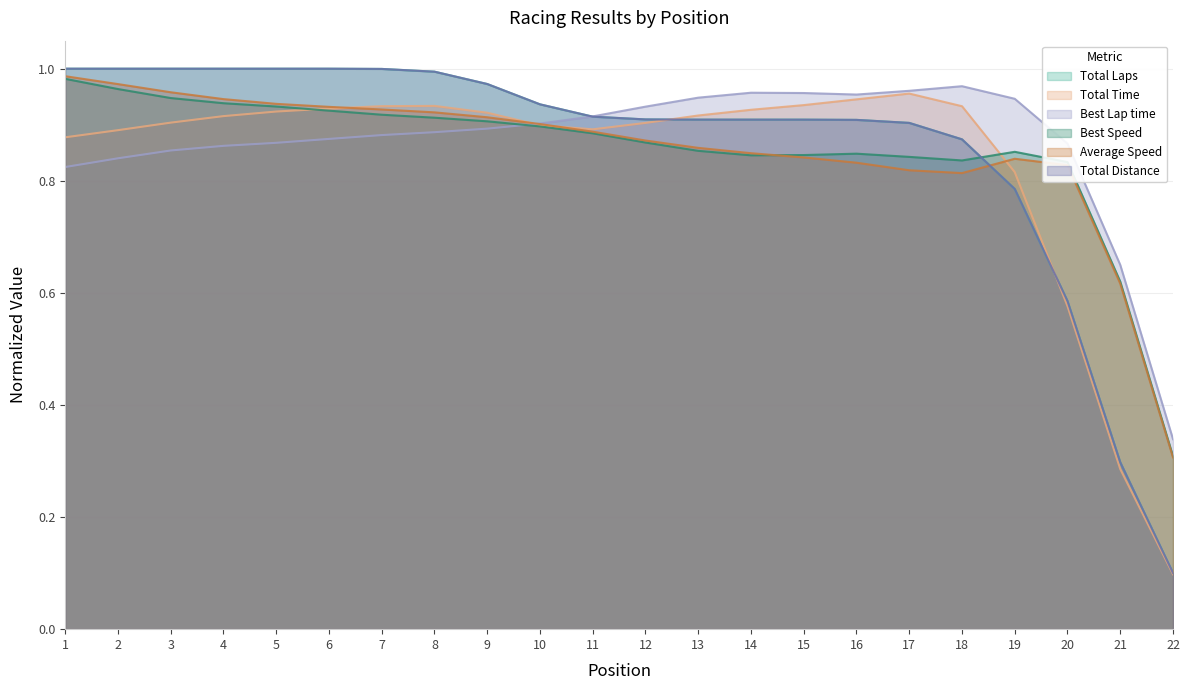

Which series ends up on top after the final intersection of Total Time and Total Laps?

Total Laps